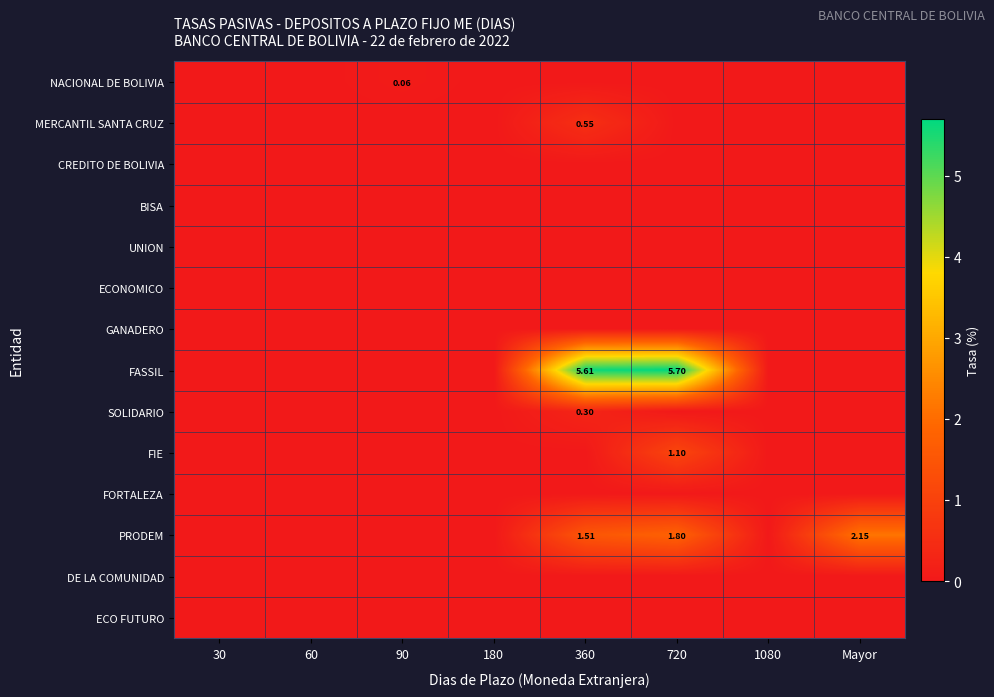

At which label is MERCANTIL SANTA CRUZ closest to 0?

30